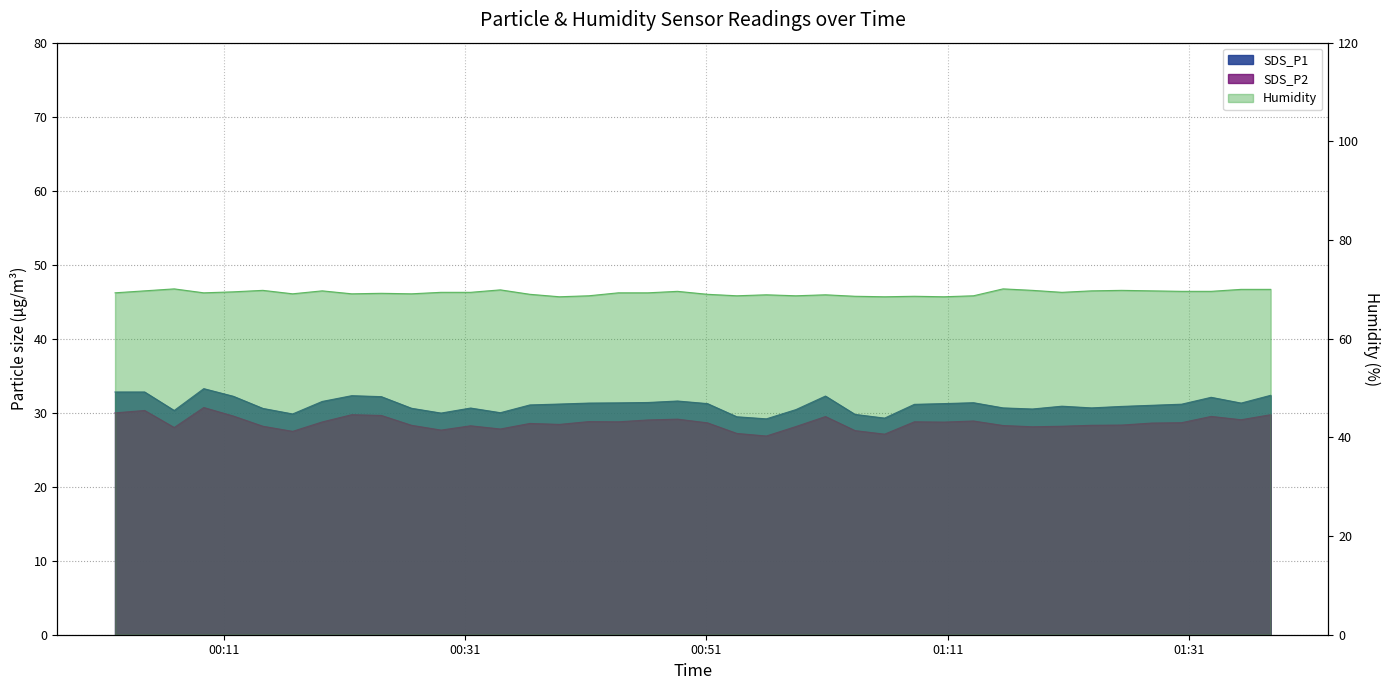

At which label does SDS_P2 reach its minimum?

2022/03/01 00:55:58